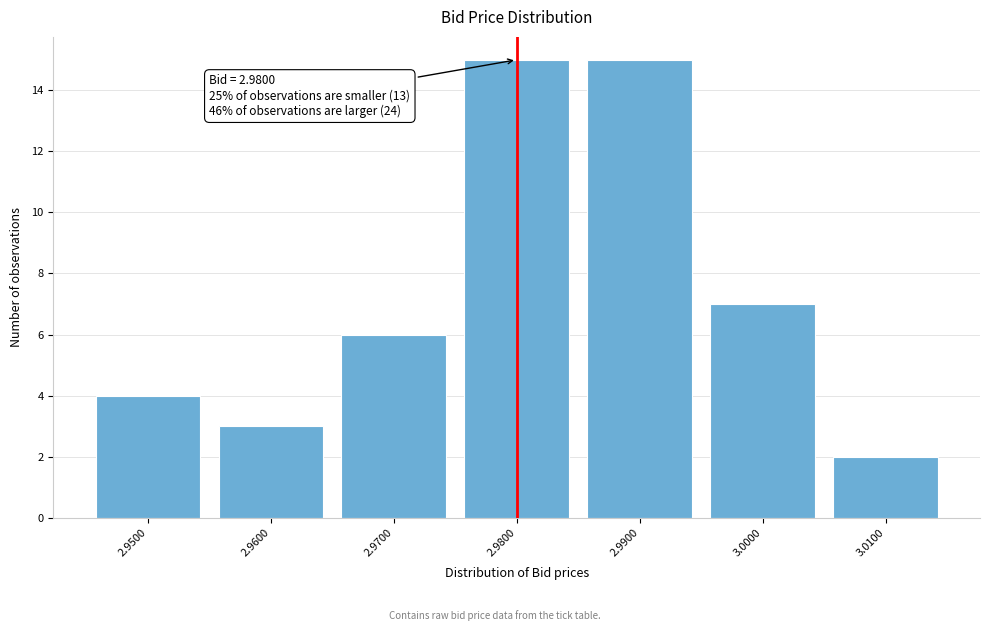

Reading right to left, transcribe all the data shown in this chart.

2	7	15	15	6	3	4